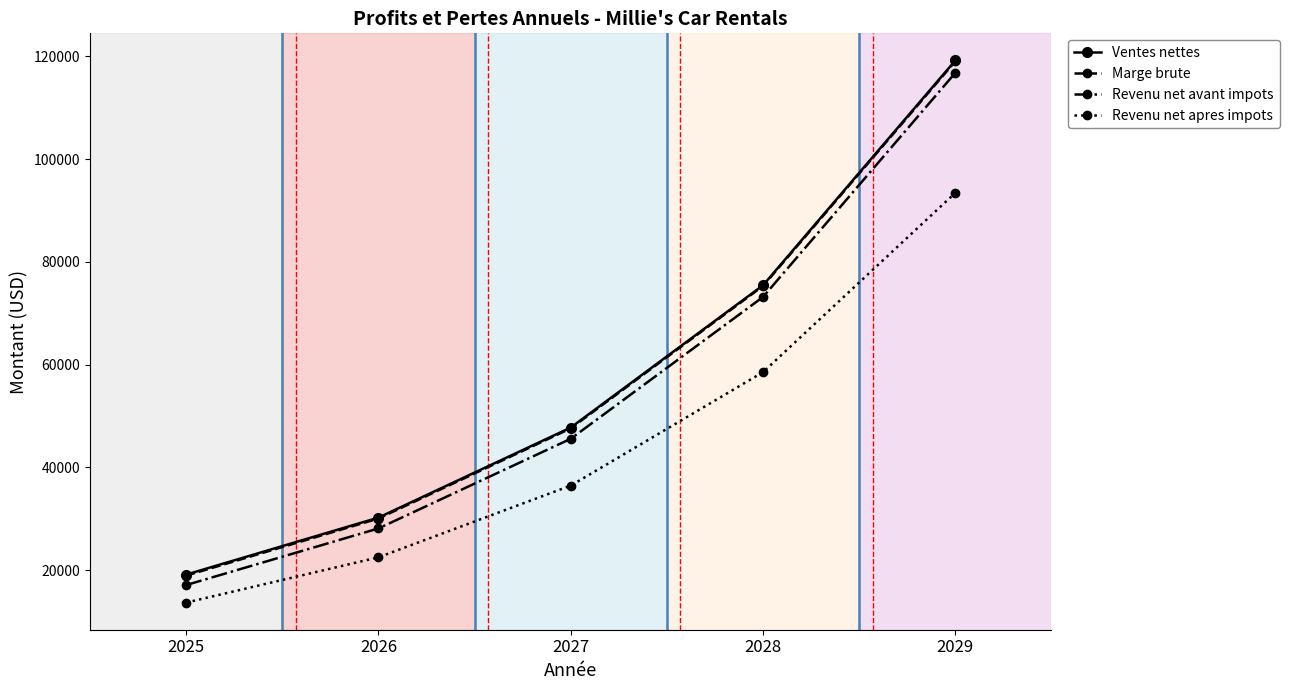

At how many categories does at least one series exceed 44778?

3